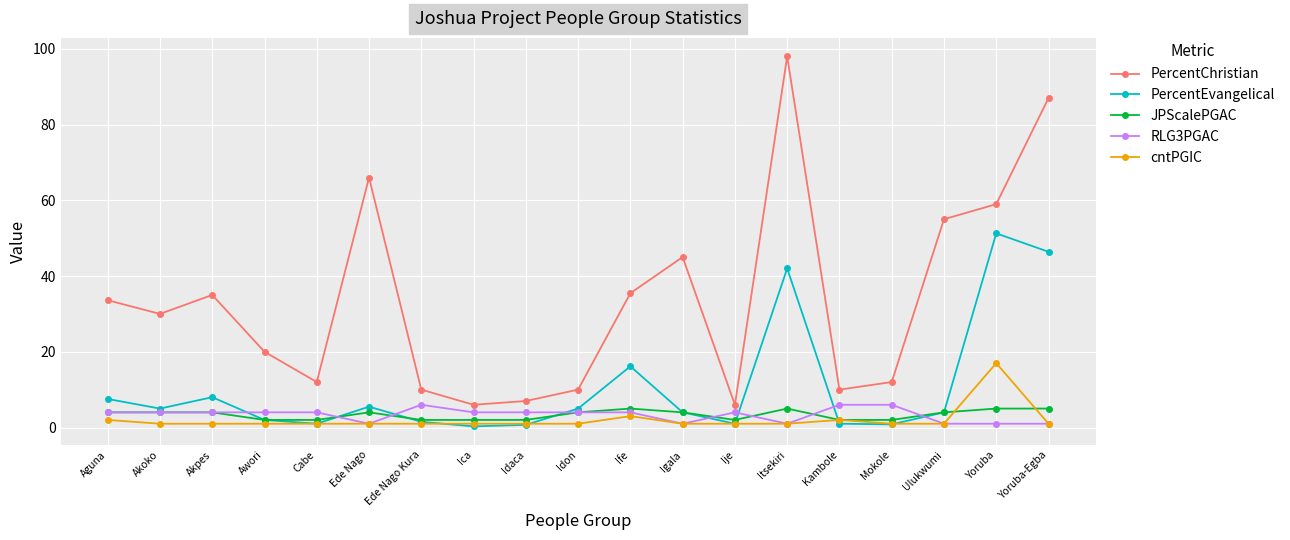

What is the label of the 16th point from the right?

Awori